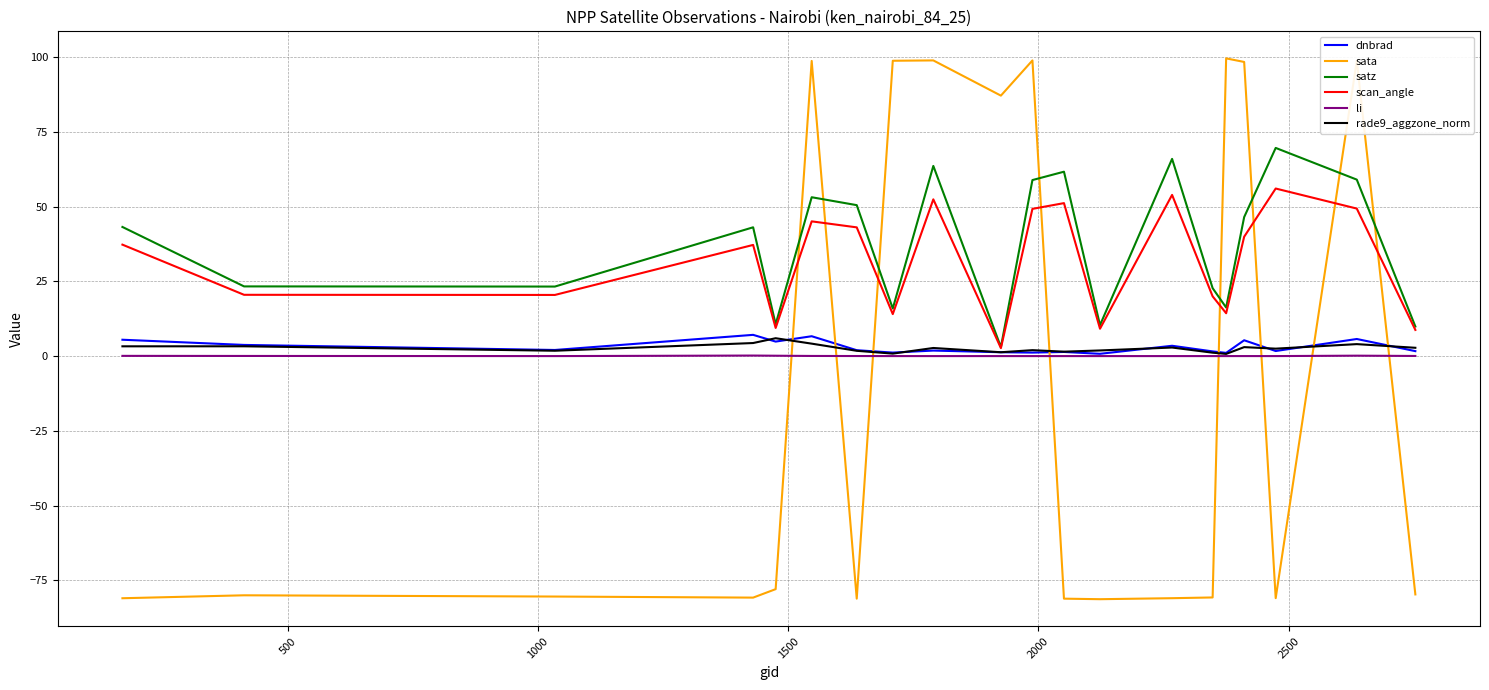

What is the difference between the maximum and minimum values in the satz series?

66.6